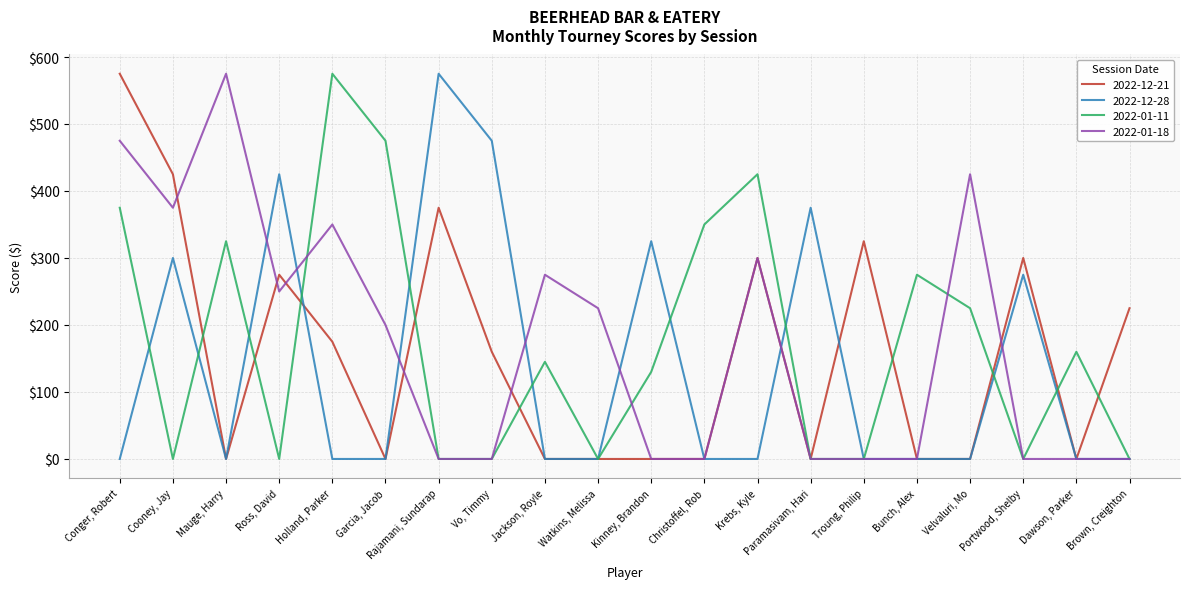

Reading left to right, what are all the values shown in this chart?

2022-12-21: Conger, Robert=575	Cooney, Jay=425	Mauge, Harry=0	Ross, David=275	Holland, Parker=175	Garcia, Jacob=0	Rajamani, Sundarap=375	Vo, Timmy=160	Jackson, Royle=0	Watkins, Melissa=0	Kinney, Brandon=0	Christoffel, Rob=0	Krebs, Kyle=300	Paramasivam, Hari=0	Troung, Philip=325	Bunch, Alex=0	Velvaluri, Mo=0	Portwood, Shelby=300	Dawson, Parker=0	Brown, Creighton=225
2022-12-28: Conger, Robert=0	Cooney, Jay=300	Mauge, Harry=0	Ross, David=425	Holland, Parker=0	Garcia, Jacob=0	Rajamani, Sundarap=575	Vo, Timmy=475	Jackson, Royle=0	Watkins, Melissa=0	Kinney, Brandon=325	Christoffel, Rob=0	Krebs, Kyle=0	Paramasivam, Hari=375	Troung, Philip=0	Bunch, Alex=0	Velvaluri, Mo=0	Portwood, Shelby=275	Dawson, Parker=0	Brown, Creighton=0
2022-01-11: Conger, Robert=375	Cooney, Jay=0	Mauge, Harry=325	Ross, David=0	Holland, Parker=575	Garcia, Jacob=475	Rajamani, Sundarap=0	Vo, Timmy=0	Jackson, Royle=145	Watkins, Melissa=0	Kinney, Brandon=130	Christoffel, Rob=350	Krebs, Kyle=425	Paramasivam, Hari=0	Troung, Philip=0	Bunch, Alex=275	Velvaluri, Mo=225	Portwood, Shelby=0	Dawson, Parker=160	Brown, Creighton=0
2022-01-18: Conger, Robert=475	Cooney, Jay=375	Mauge, Harry=575	Ross, David=250	Holland, Parker=350	Garcia, Jacob=200	Rajamani, Sundarap=0	Vo, Timmy=0	Jackson, Royle=275	Watkins, Melissa=225	Kinney, Brandon=0	Christoffel, Rob=0	Krebs, Kyle=300	Paramasivam, Hari=0	Troung, Philip=0	Bunch, Alex=0	Velvaluri, Mo=425	Portwood, Shelby=0	Dawson, Parker=0	Brown, Creighton=0